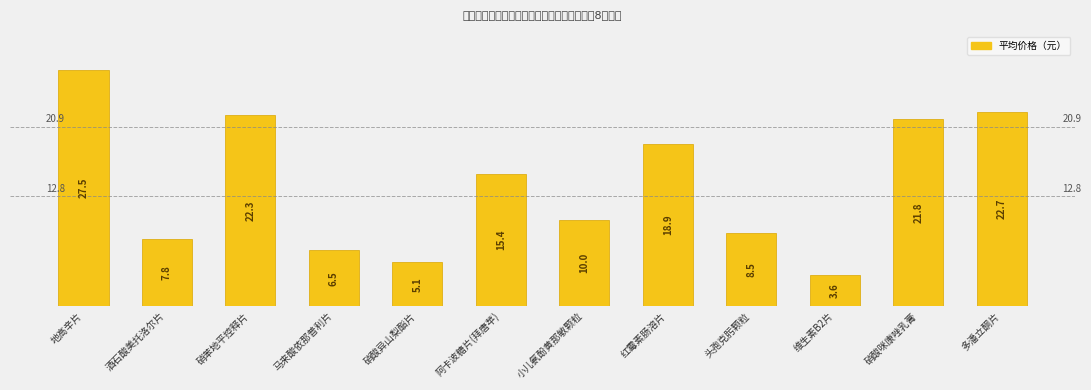

What is the difference between the maximum and minimum values?

23.9